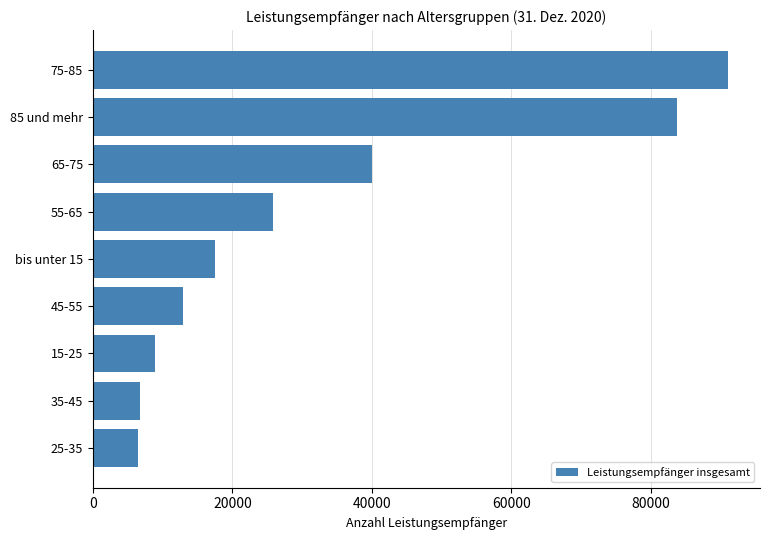

What is the change in value from 15-25 to 65-75?

+31145